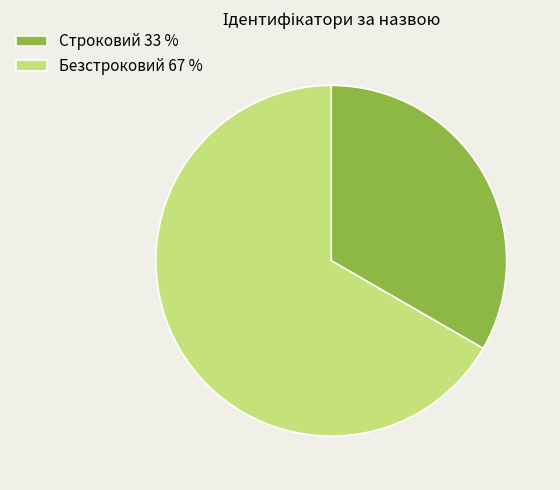

Is Безстроковий the majority of the pie?

Yes